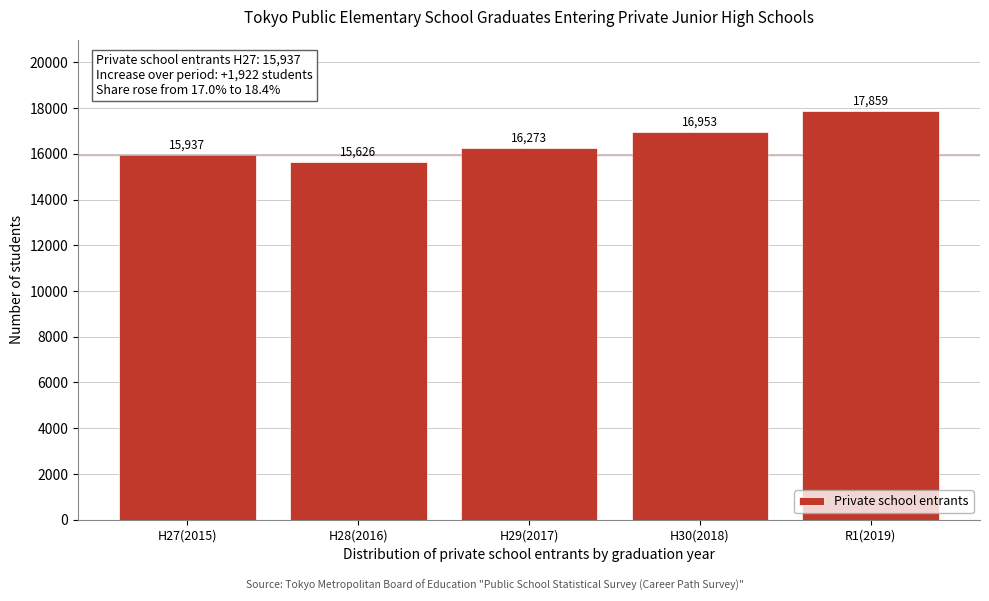

Reading left to right, extract all data points from this chart.

15937	15626	16273	16953	17859